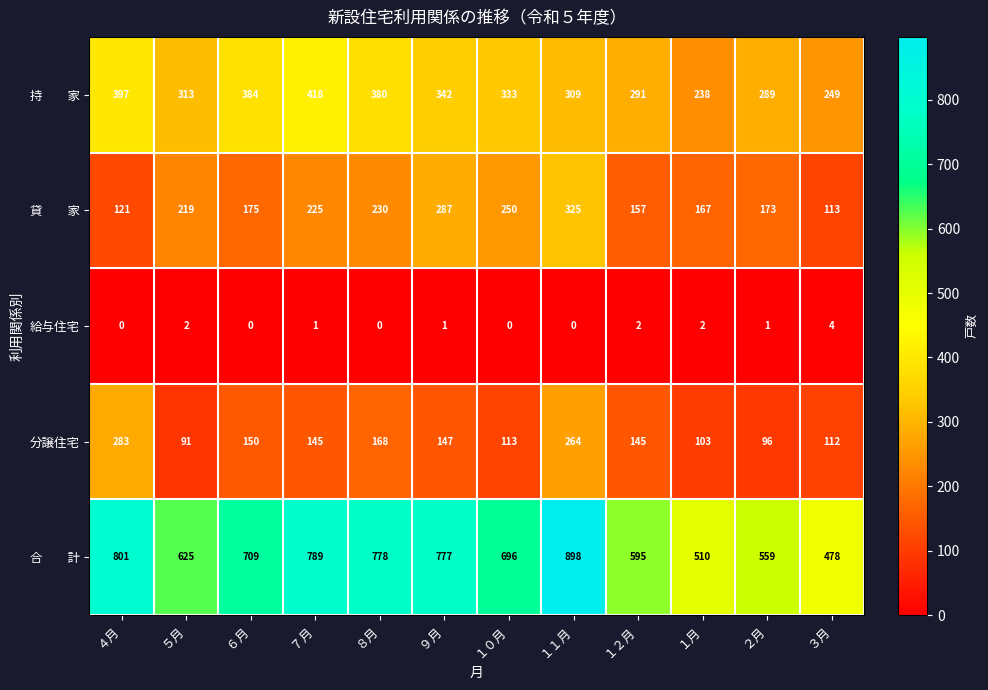

The value of 分譲住宅 at ５月 is 91. True or false?

True